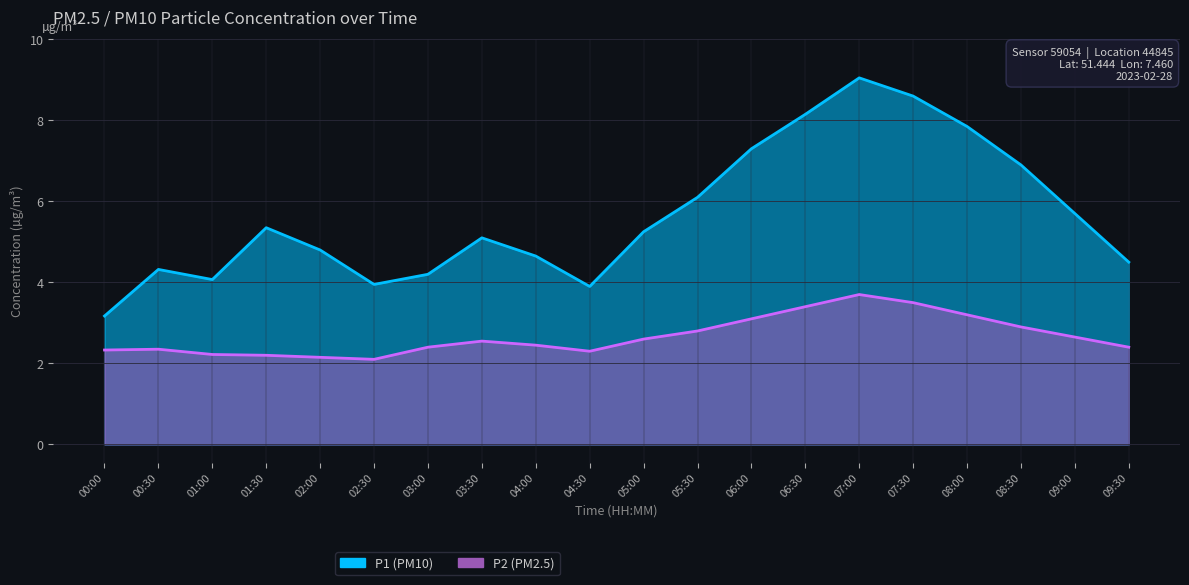

Reading left to right, list all the values displayed in this chart.

P1: 00:00=3.2	00:30=4.3	01:00=4.1	01:30=5.3	02:00=4.8	02:30=4.0	03:00=4.2	03:30=5.1	04:00=4.7	04:30=3.9	05:00=5.2	05:30=6.1	06:00=7.3	06:30=8.2	07:00=9.1	07:30=8.6	08:00=7.8	08:30=6.9	09:00=5.7	09:30=4.5
P2: 00:00=2.3	00:30=2.4	01:00=2.2	01:30=2.2	02:00=2.1	02:30=2.1	03:00=2.4	03:30=2.5	04:00=2.5	04:30=2.3	05:00=2.6	05:30=2.8	06:00=3.1	06:30=3.4	07:00=3.7	07:30=3.5	08:00=3.2	08:30=2.9	09:00=2.6	09:30=2.4